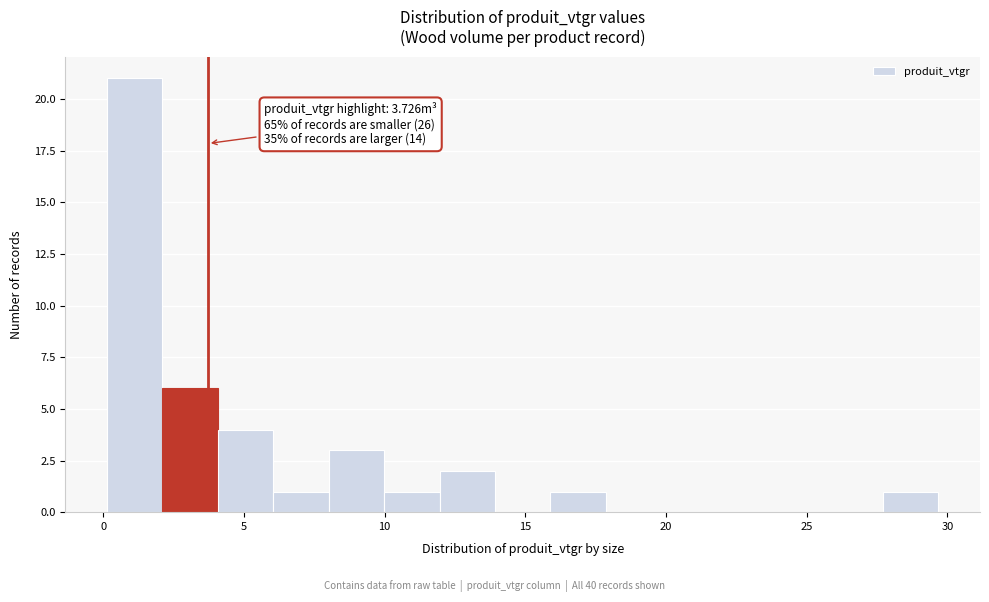

Around what value on the x-axis is the tallest bar? Give the approximate position of its centre, as read against the axis.

1.0